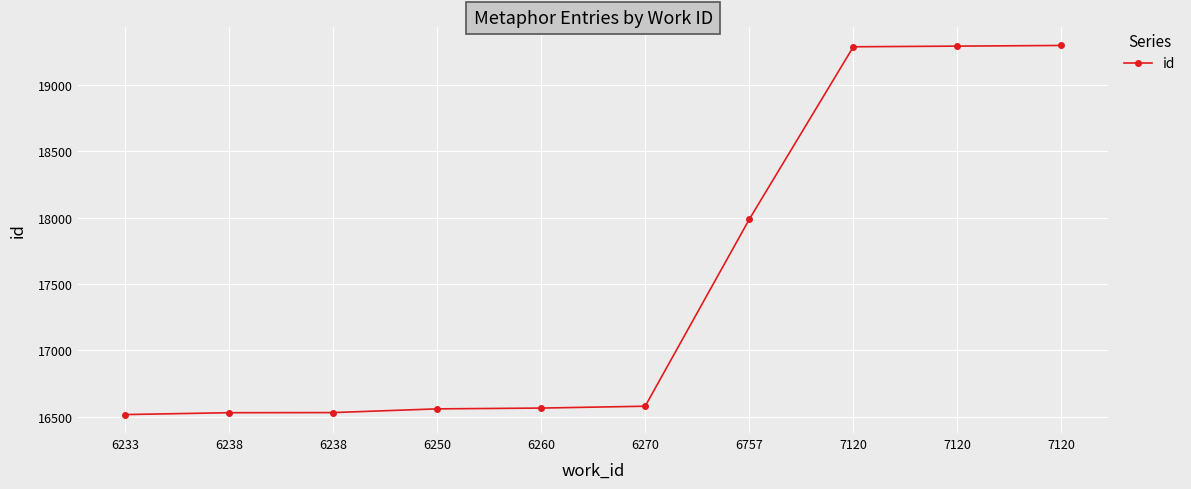

How many data points does each series have?

10